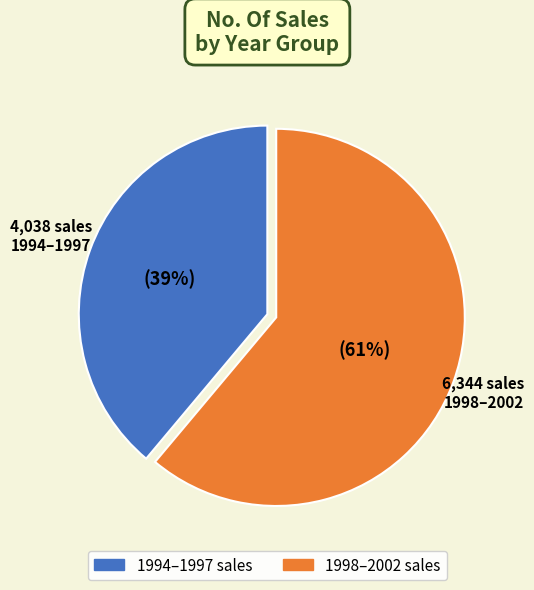

Is there a majority slice in this chart?

Yes